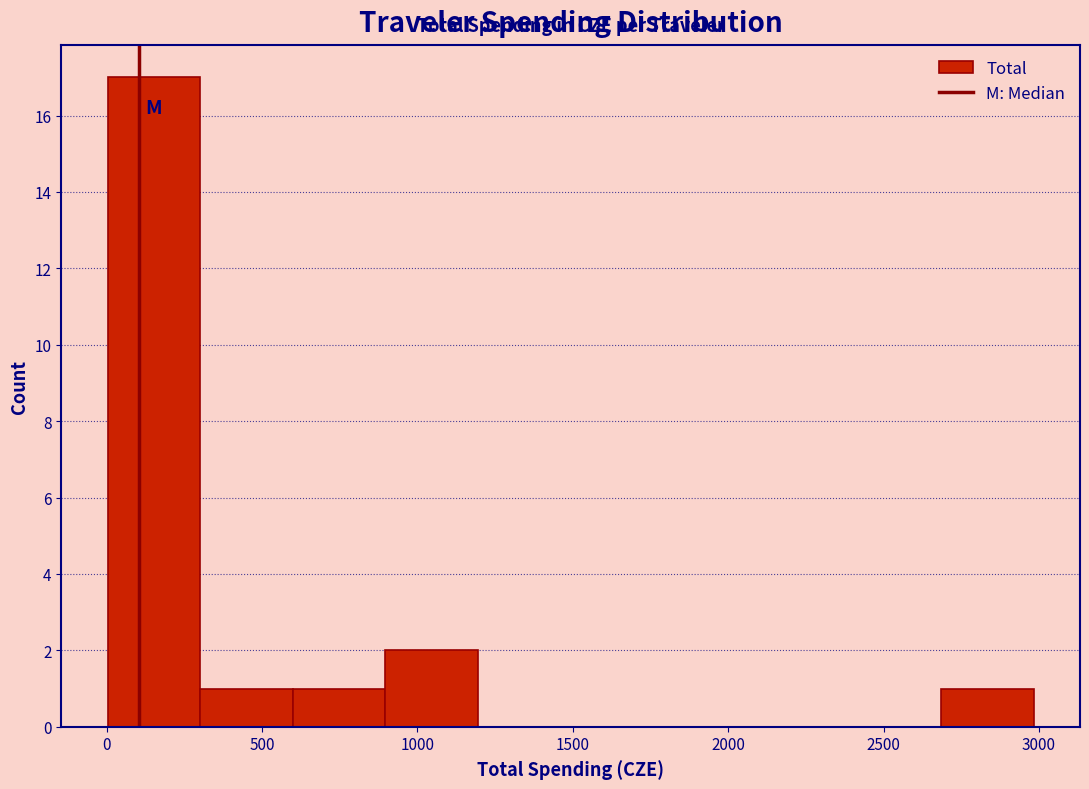

Over which range of the x-axis is the bar tallest?

0 to 300